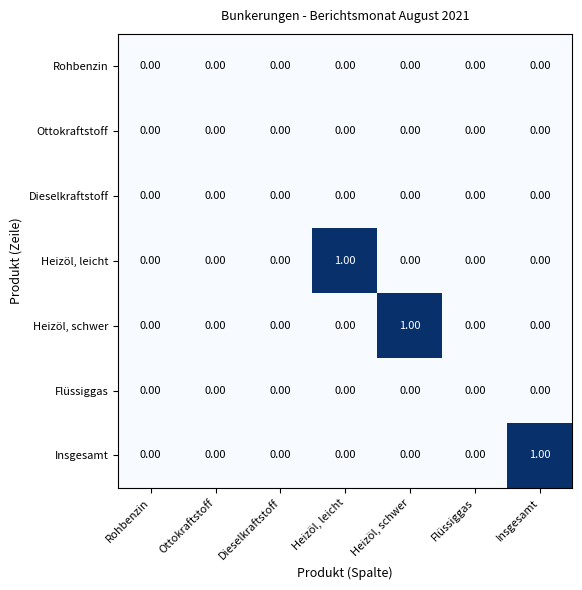

Between Heizöl, leicht and Flüssiggas, which series saw the biggest shift?

Heizöl, leicht